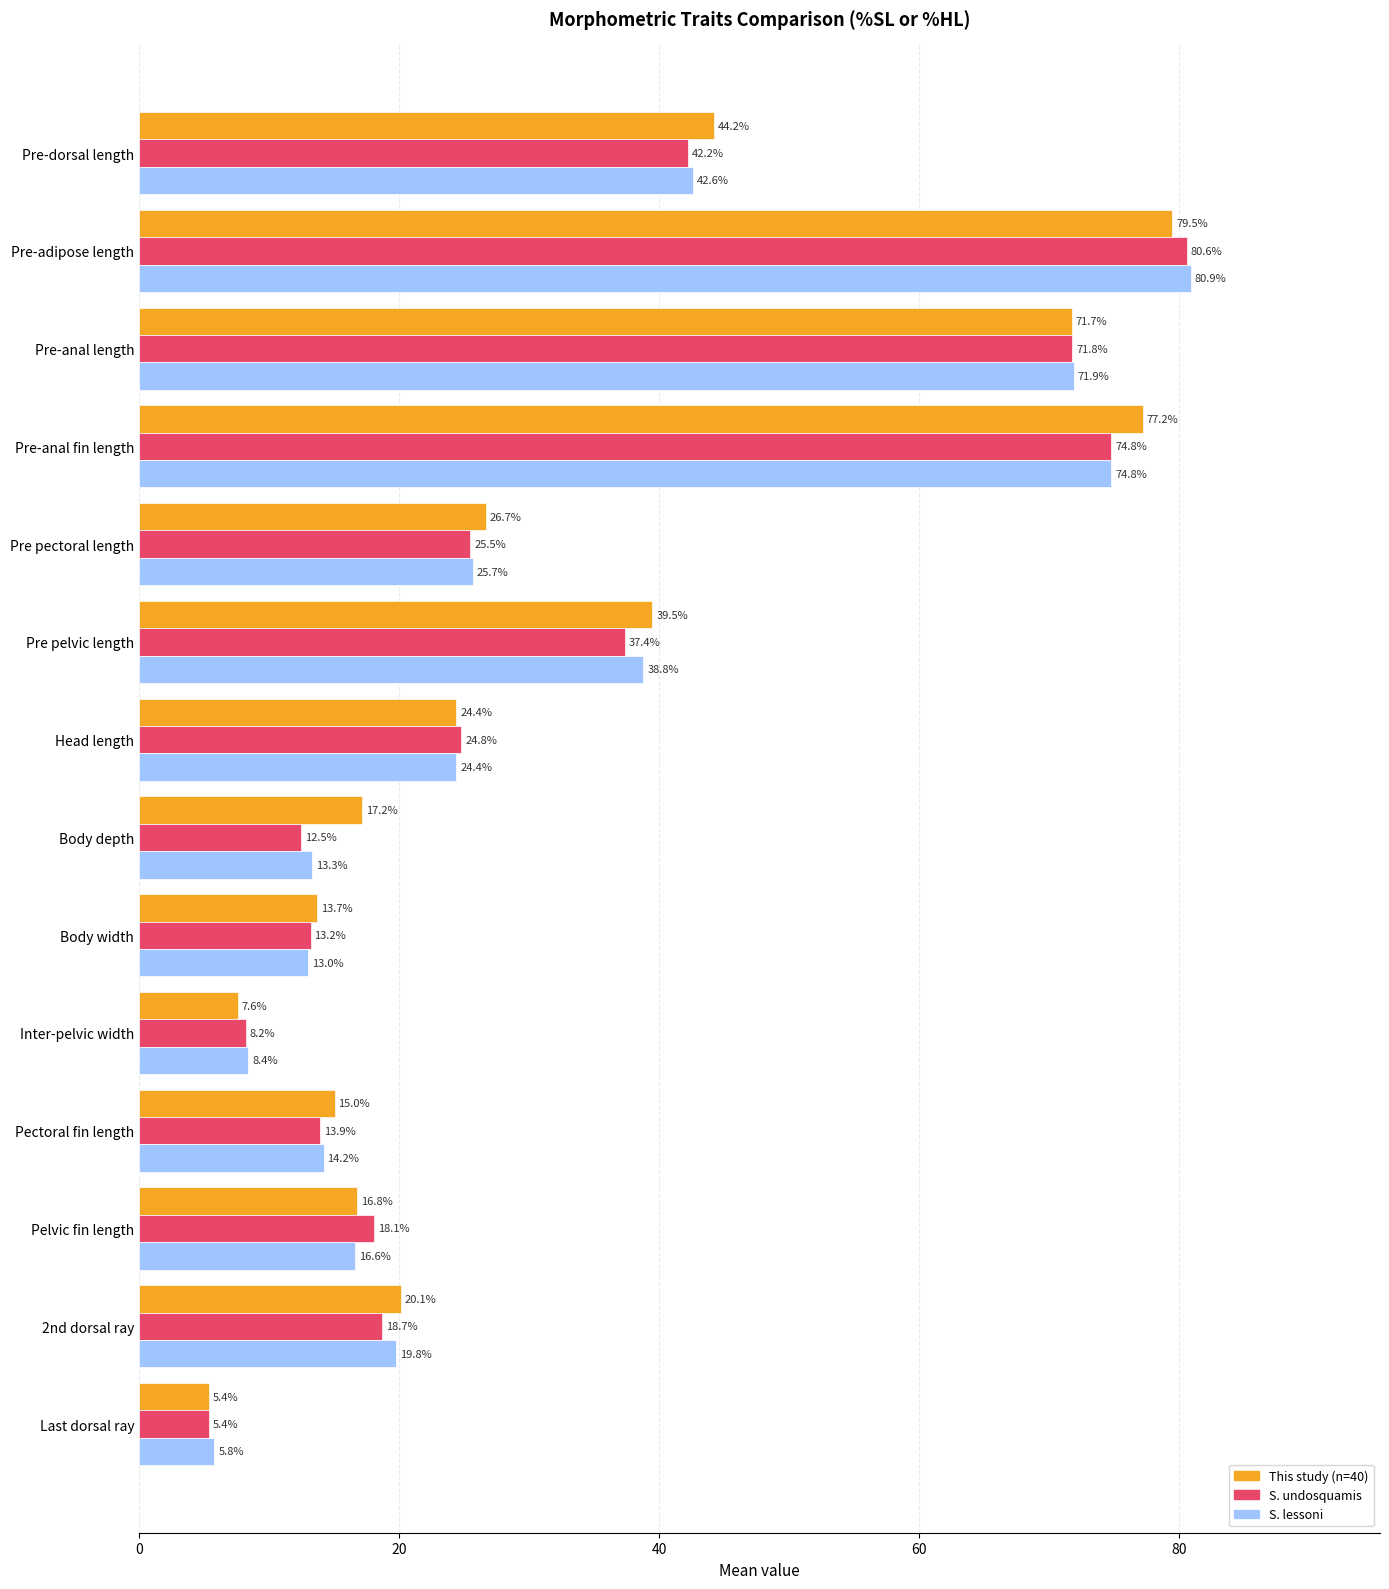

List the series in order of their overall mean, lowest first.

S. undosquamis, S. lessoni, This study (n=40)